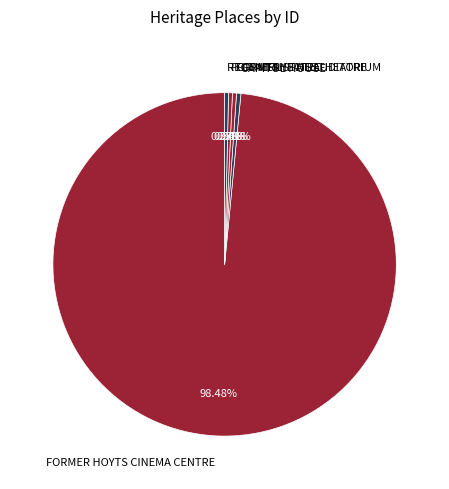

Between FORMERLY THE AUDITORIUM and FORMER HOYTS CINEMA CENTRE, which is larger?

FORMER HOYTS CINEMA CENTRE